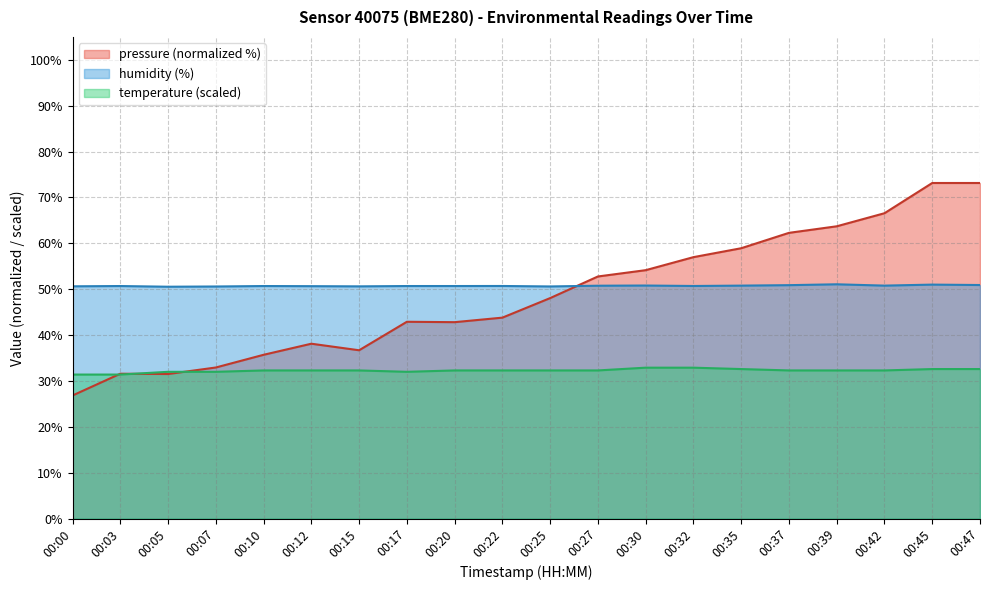

At which label is humidity closest to 50?

00:05